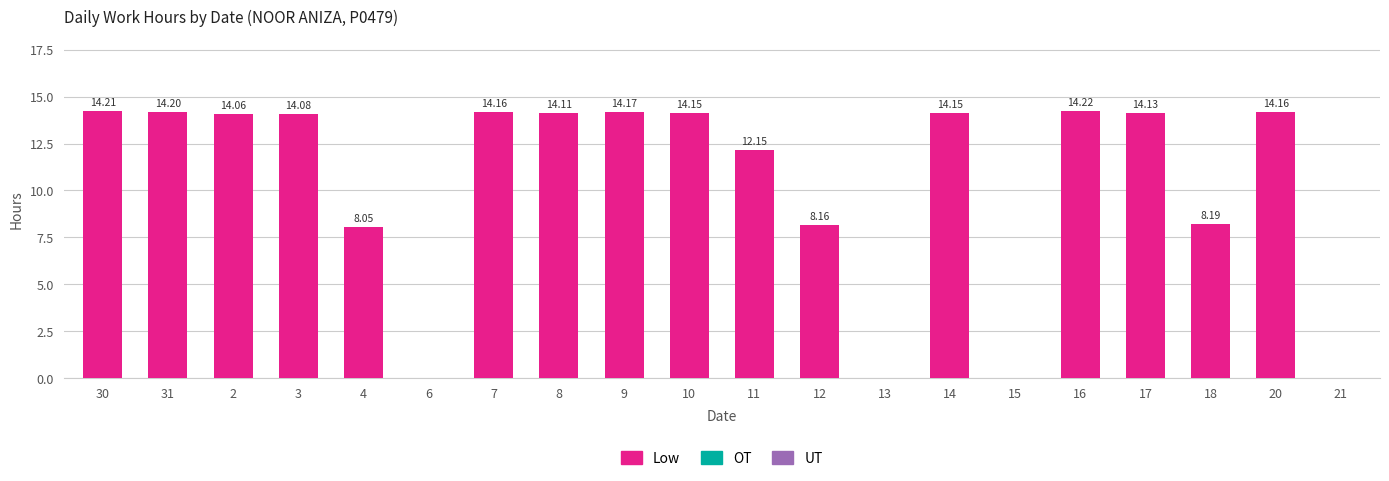

Which has a higher value, 10 or 12?

10